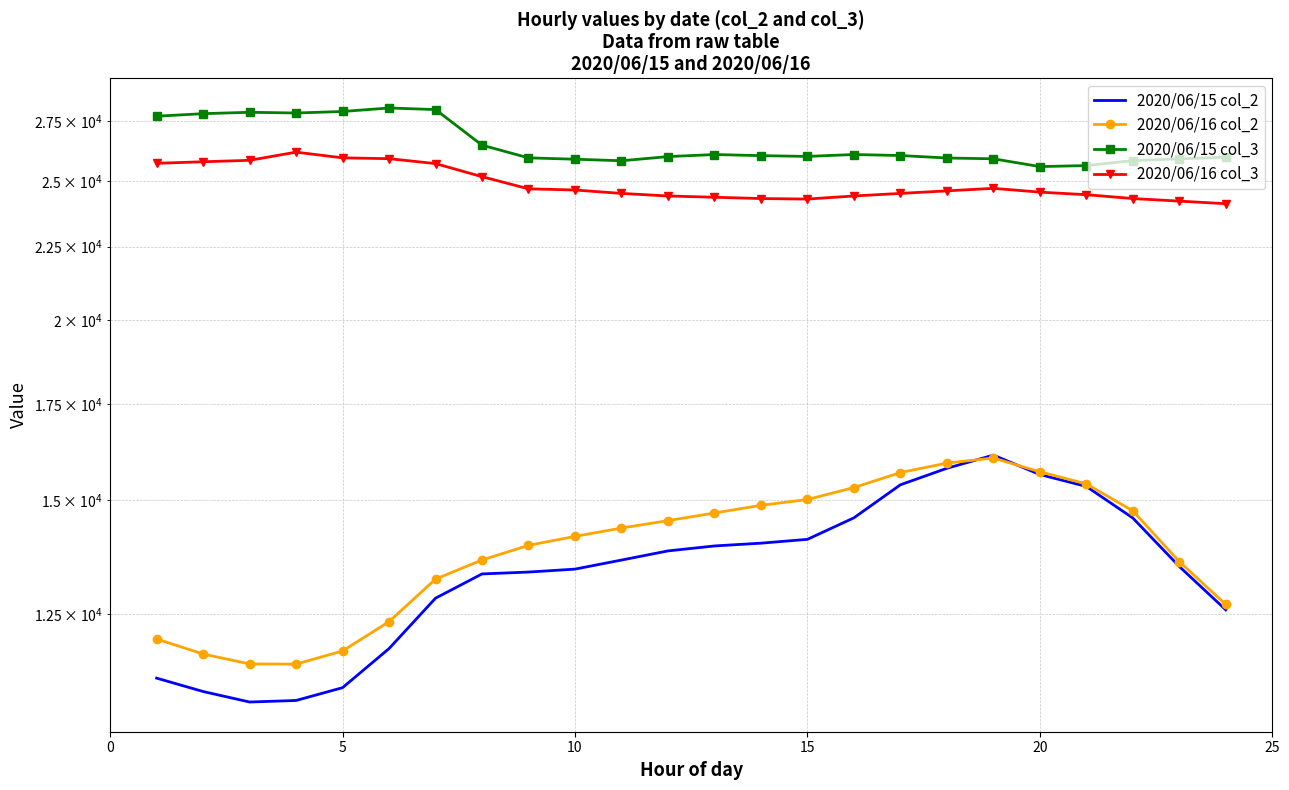

The value of 2020/06/16 col_3 at 13 is 33433. True or false?

False